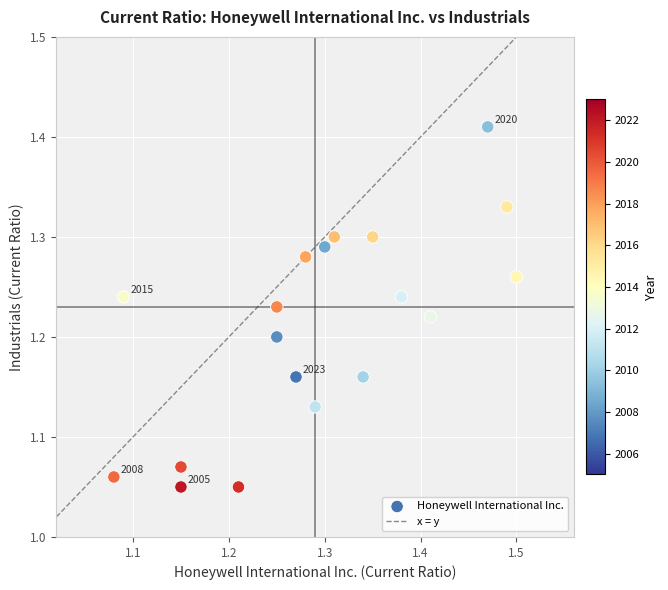

What is the range of Y values (max minus min)?

0.4